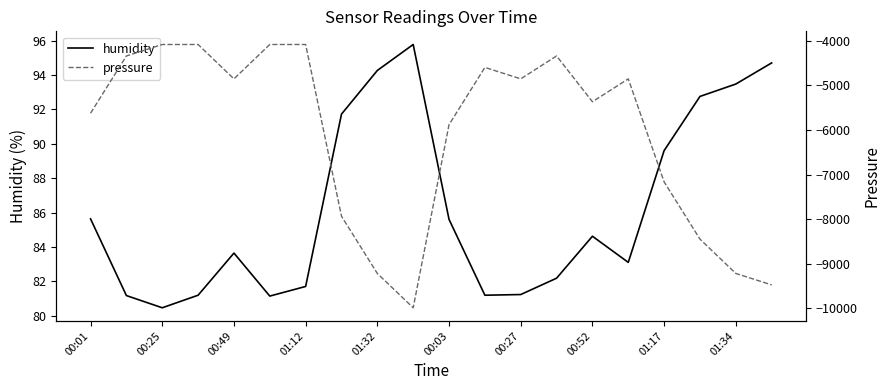

What is the label of the 3rd point from the right?

17